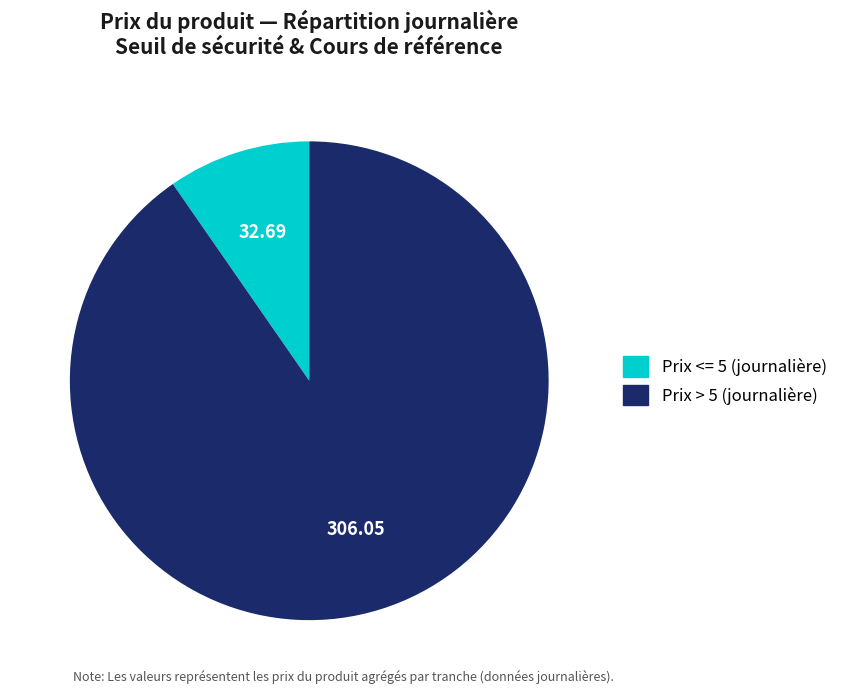

Is there any slice that represents more than half of the pie?

Yes